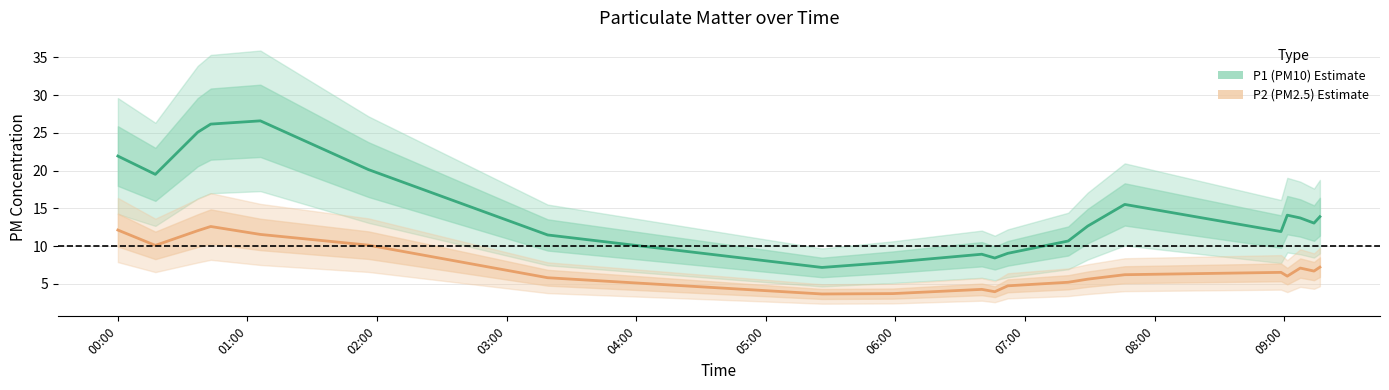

True or false: P1 (PM10) and P2 (PM2.5) intersect in this chart.

False